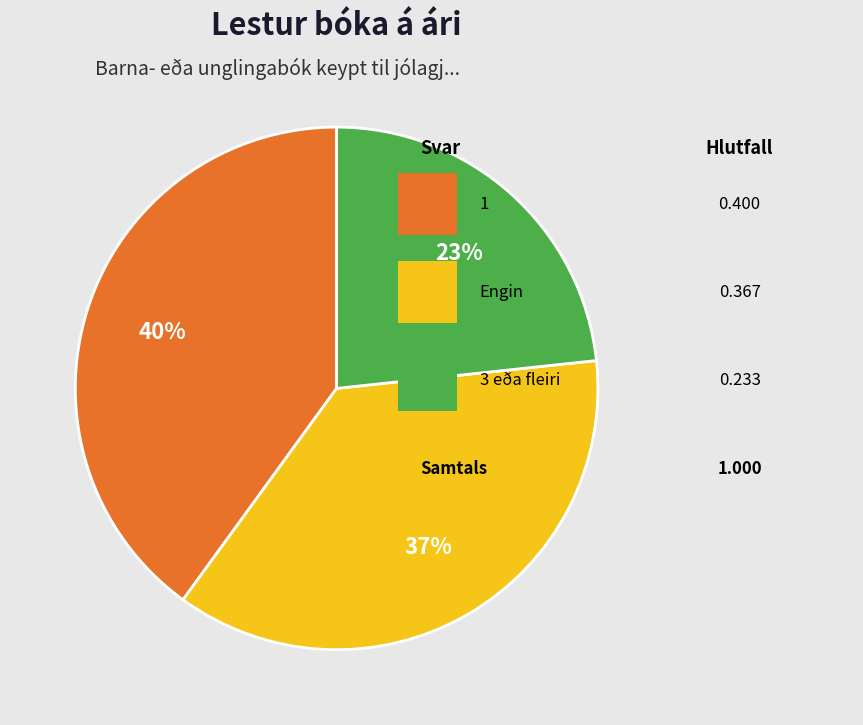

Is there a majority slice in this chart?

No